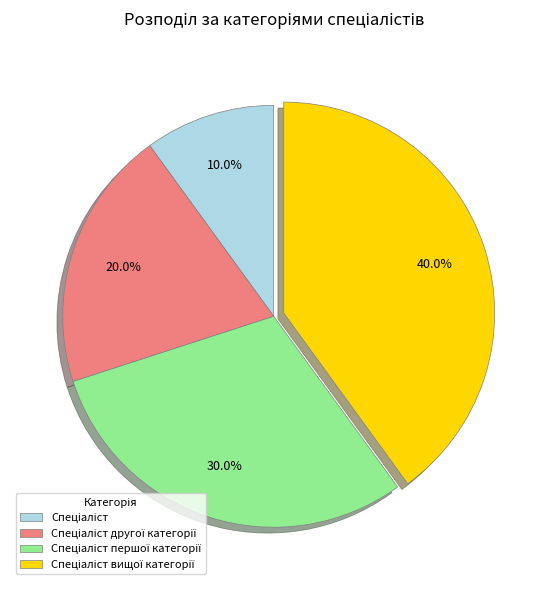

Does any single category account for the majority?

No